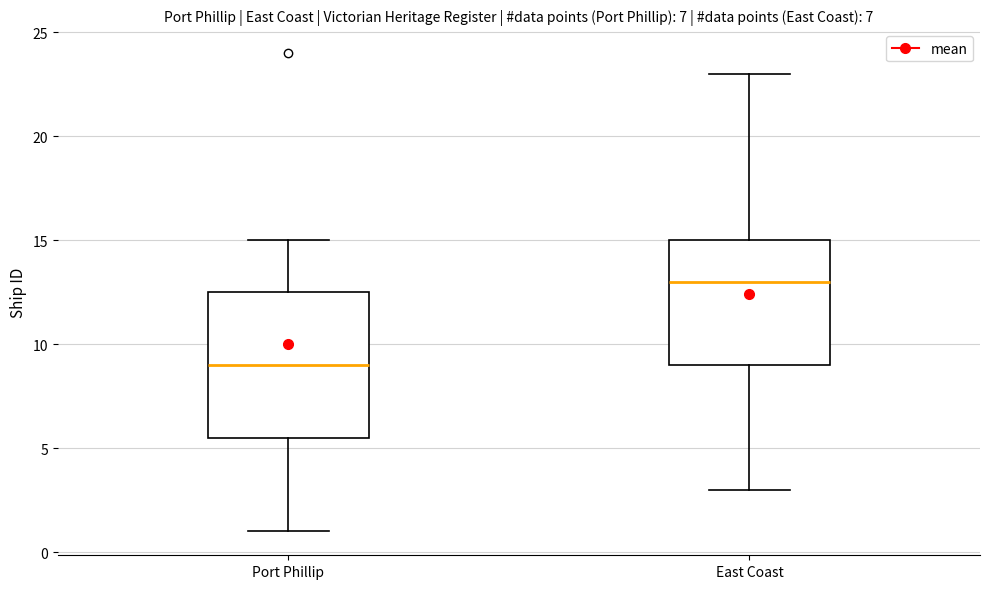

Comparing the boxes themselves (not the whiskers), which one is the tallest?

Port Phillip